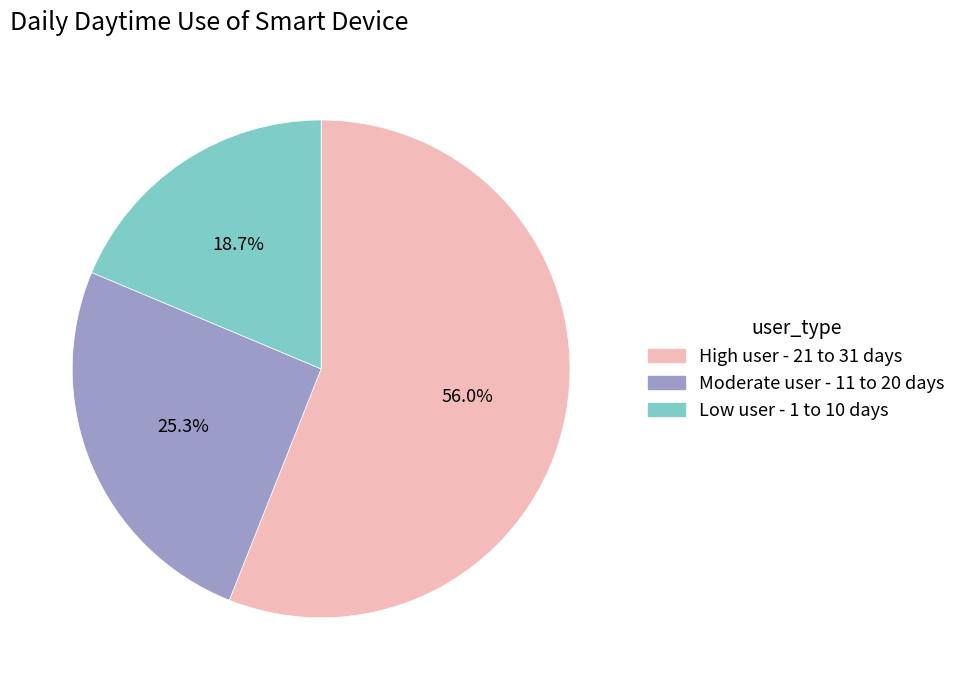

How many segments does this pie chart have?

3